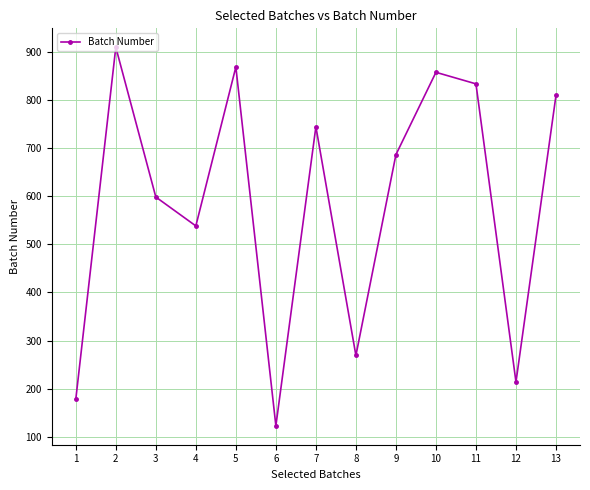

List the labels in order of value, smallest first.

6, 1, 12, 8, 4, 3, 9, 7, 13, 11, 10, 5, 2